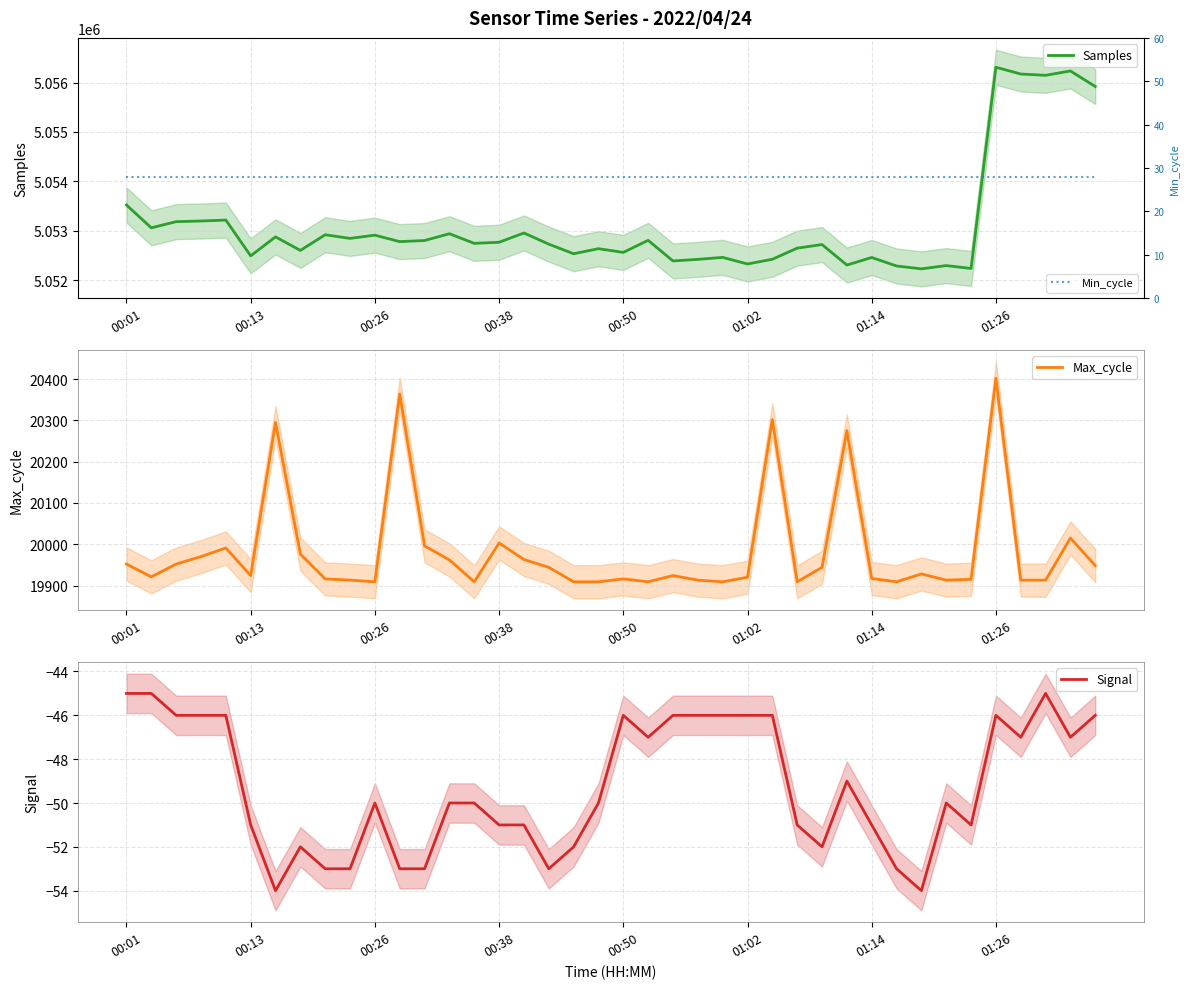

How many distinct data groups are displayed?

4